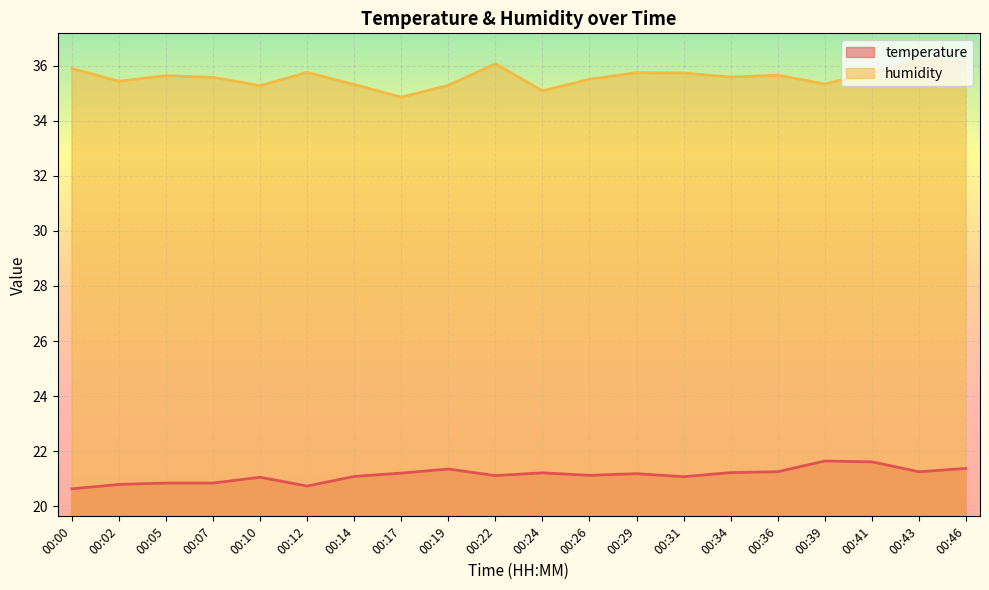

At 00:22, list the series in order from smallest to largest.

temperature, humidity